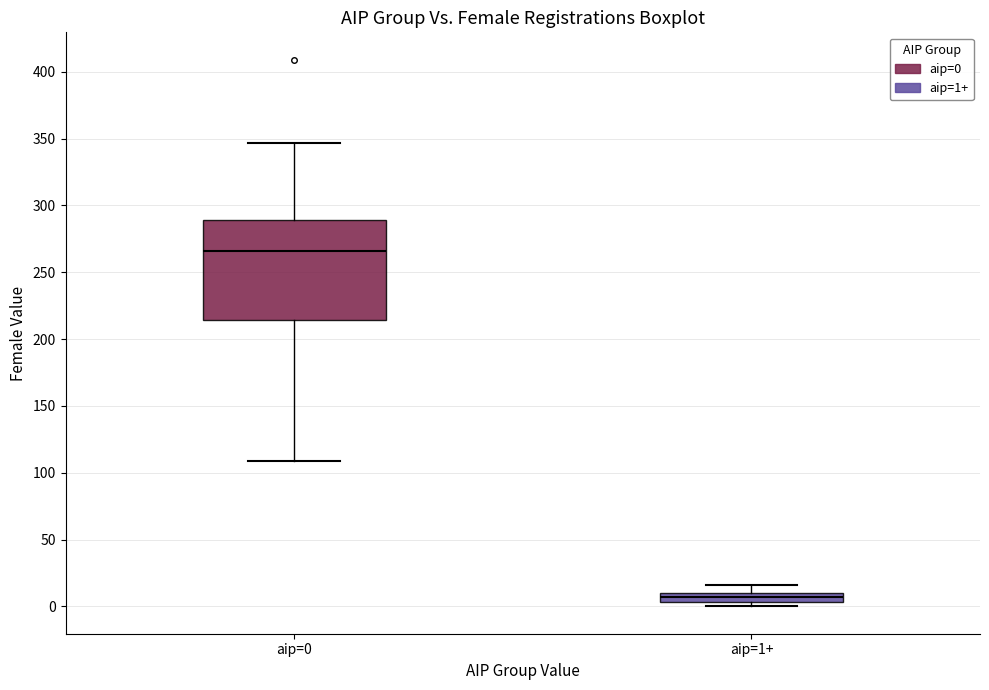

Where does the upper whisker of the box for aip=1+ end on the y-axis? The values are not printed on the chart, so give them approximately, as read against the axis.

15